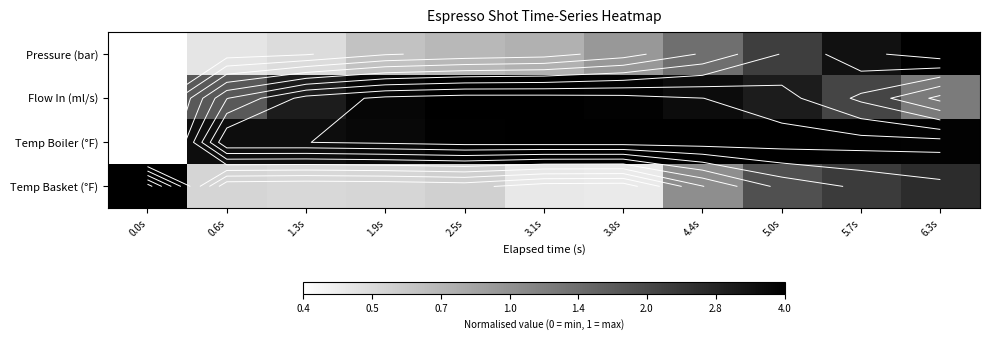

Which series has the largest total across all categories?

Temp Boiler (°F)